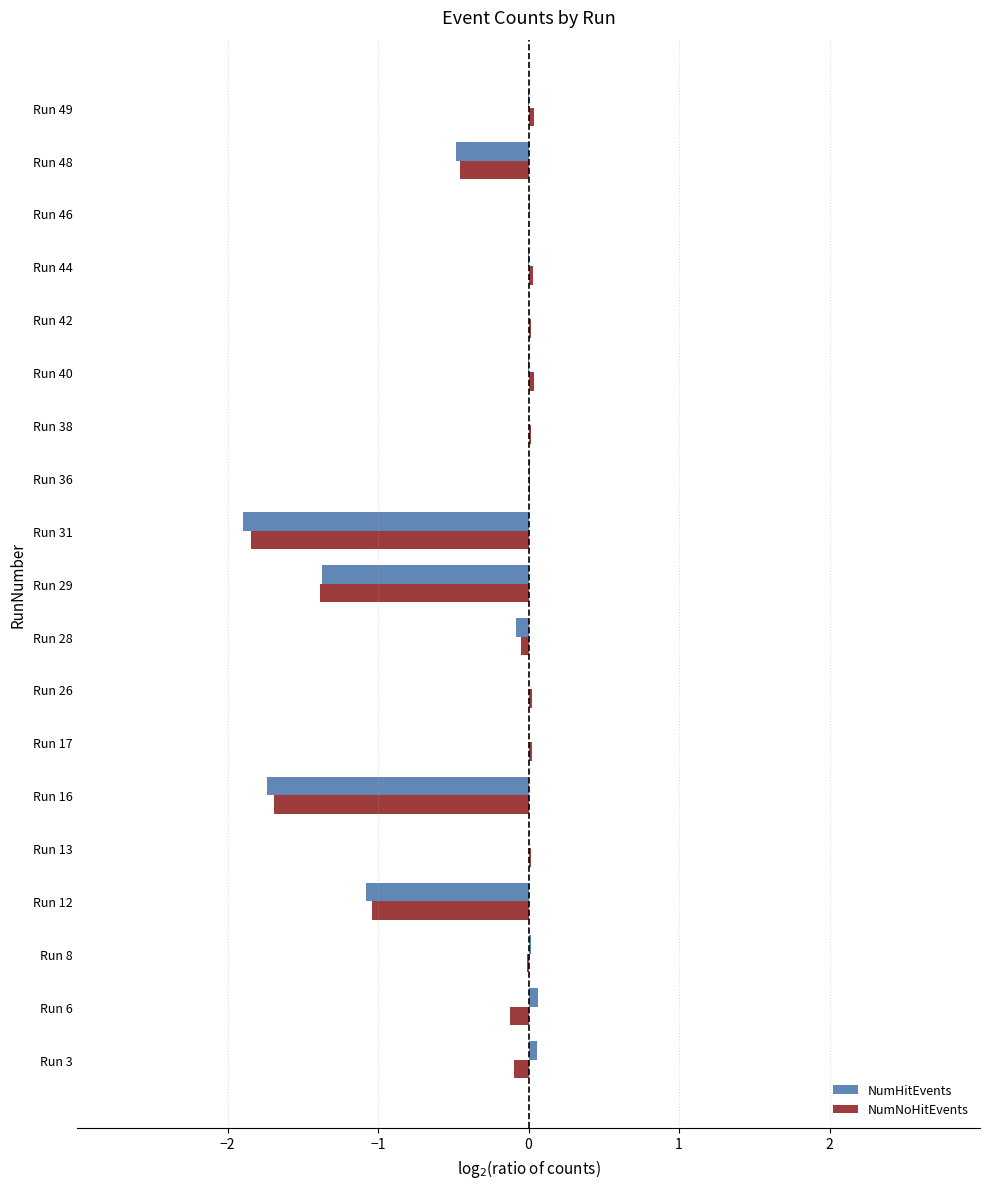

What is the sum of all NumHitEvents values?

-6.5